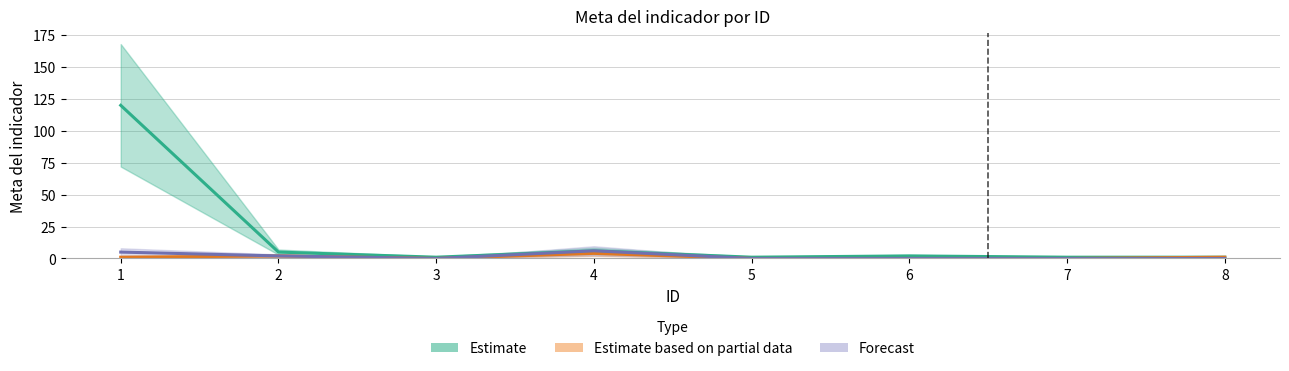

What is the sum of all Estimate values?

137